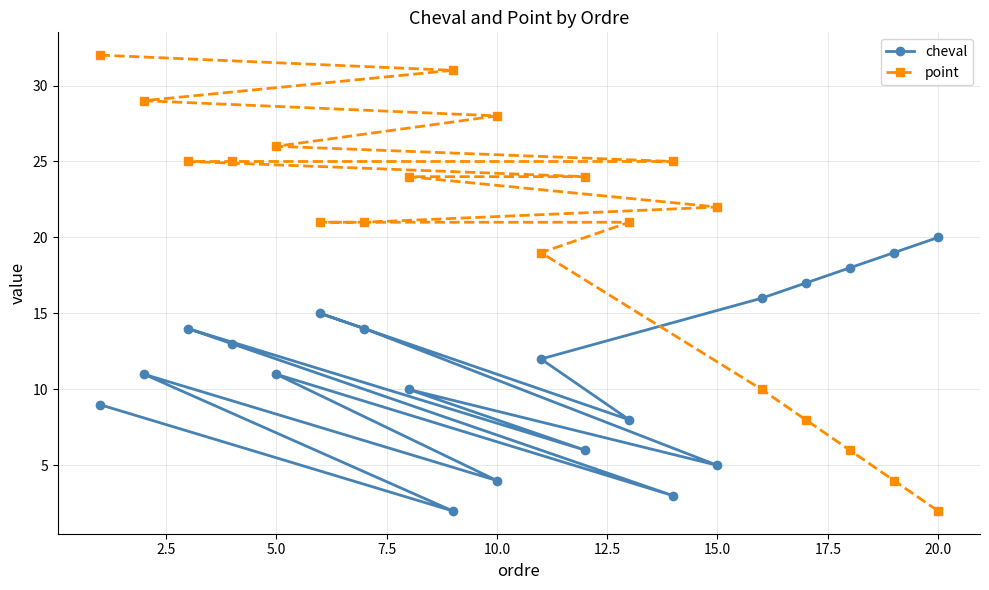

Is it true that point equals 2 at 20.0?

True